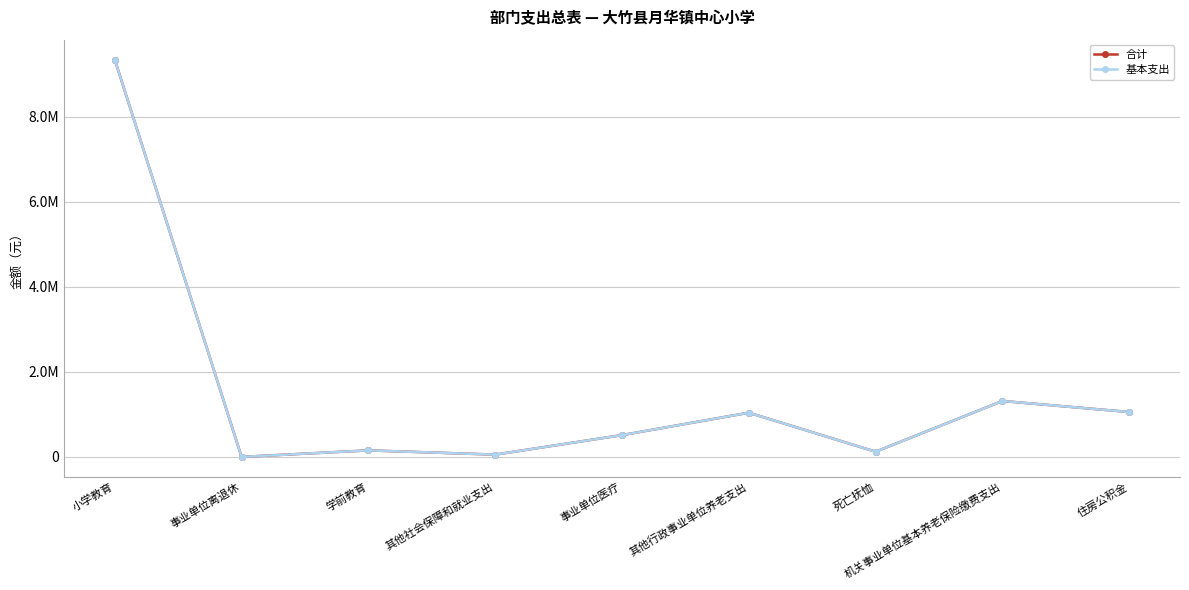

Is it true that 合计 equals 9347225 at 小学教育?

True